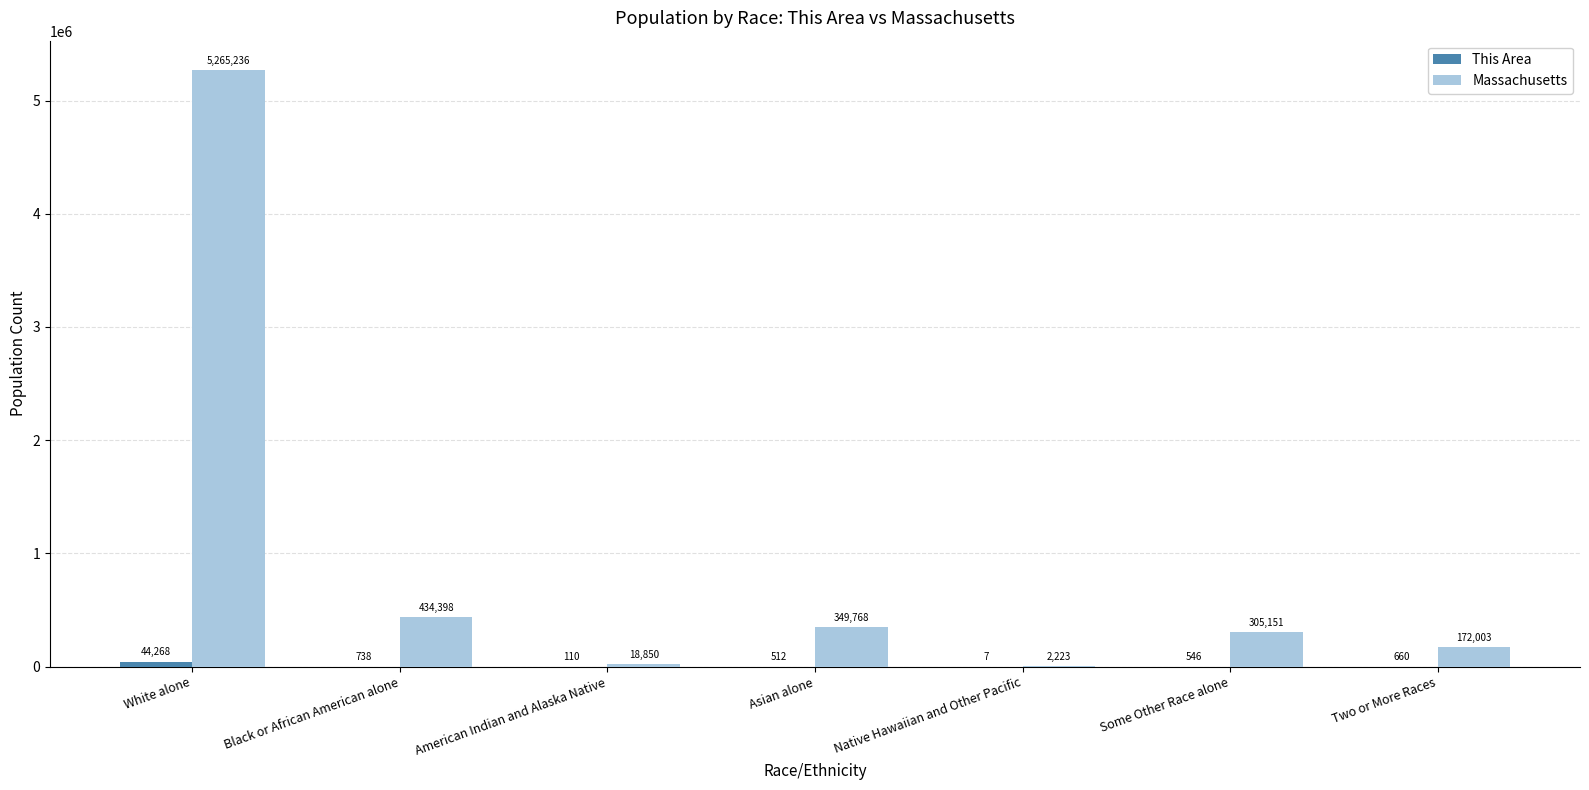

Between White alone and Black or African American alone, which series saw the biggest shift?

Massachusetts